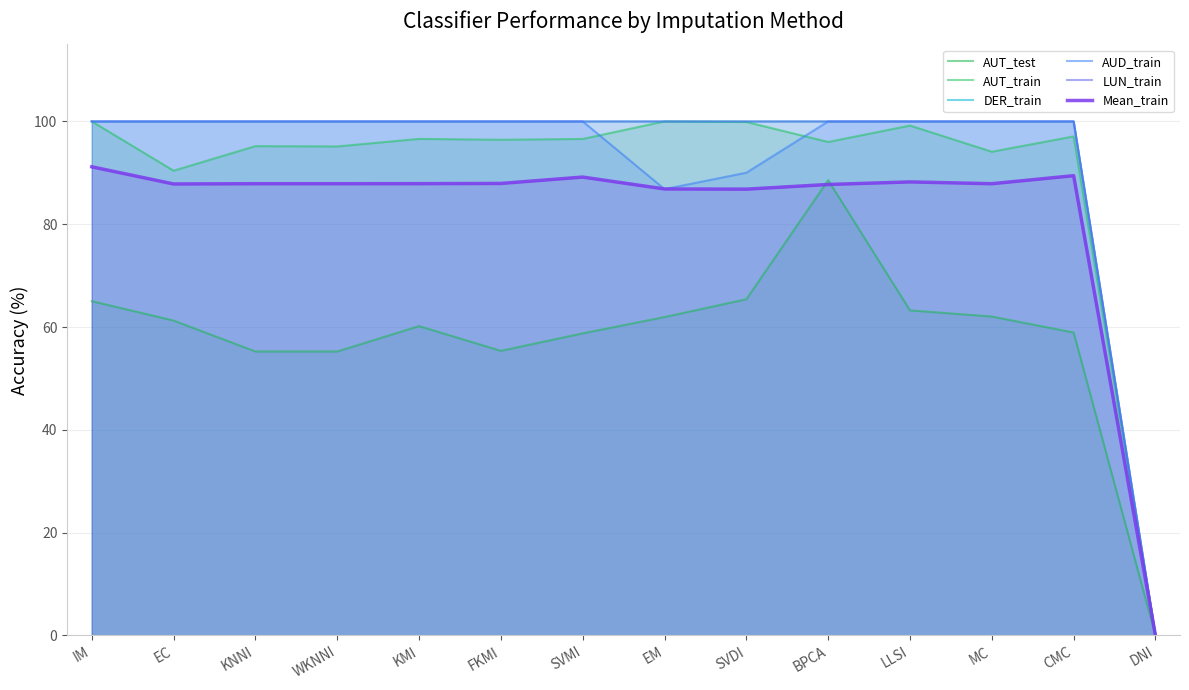

In Mean_train, how many points are higher than both neighbors (excluding endpoints)?

3